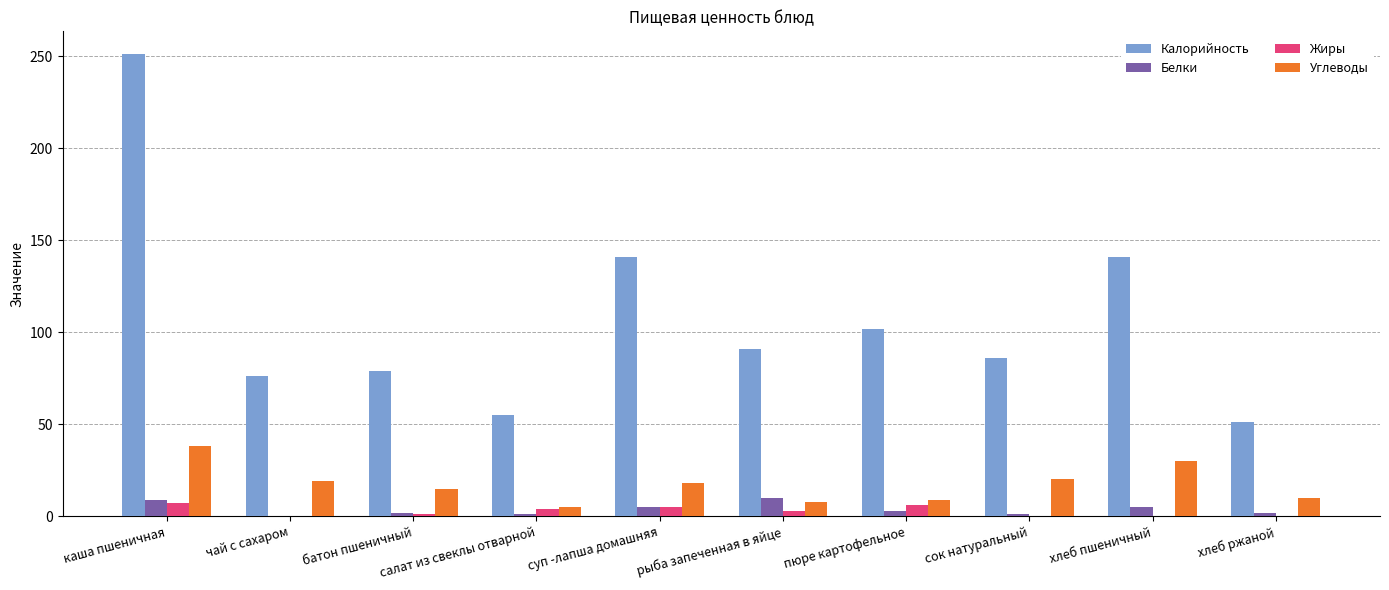

True or false: Белки has a value of 2 at хлеб ржаной.

True